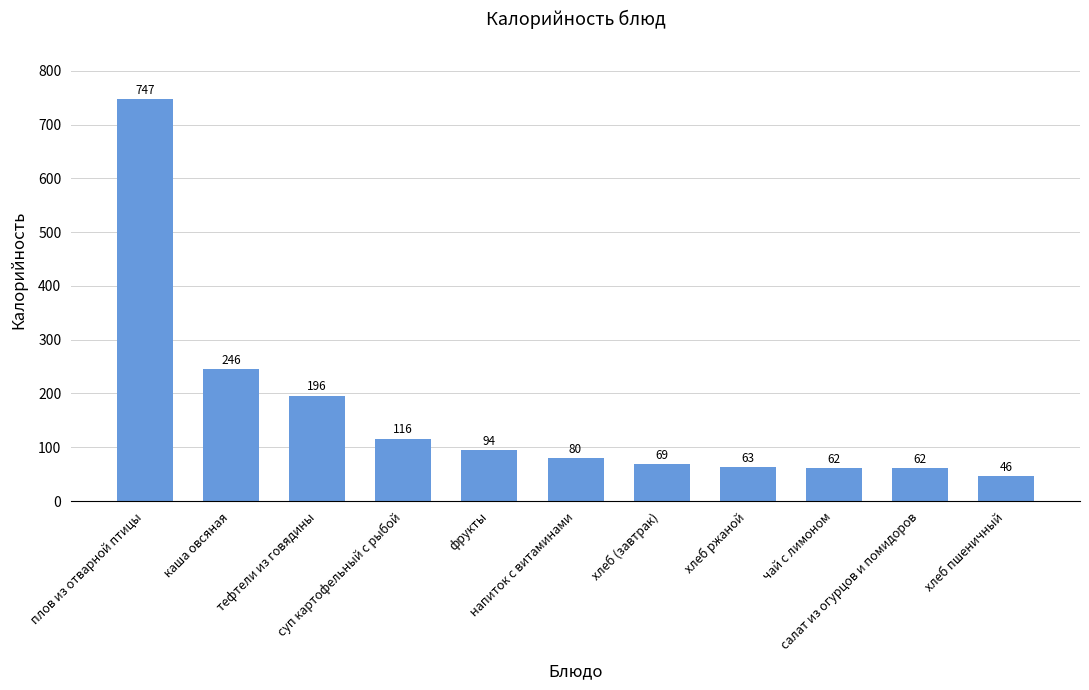

Reading left to right, transcribe all the data shown in this chart.

плов из отварной птицы=747	каша овсяная=246	тефтели из говядины=196	суп картофельный с рыбой=116	фрукты=94	напиток с витаминами=80	хлеб (завтрак)=69	хлеб ржаной=63	чай с лимоном=62	салат из огурцов и помидоров=62	хлеб пшеничный=46